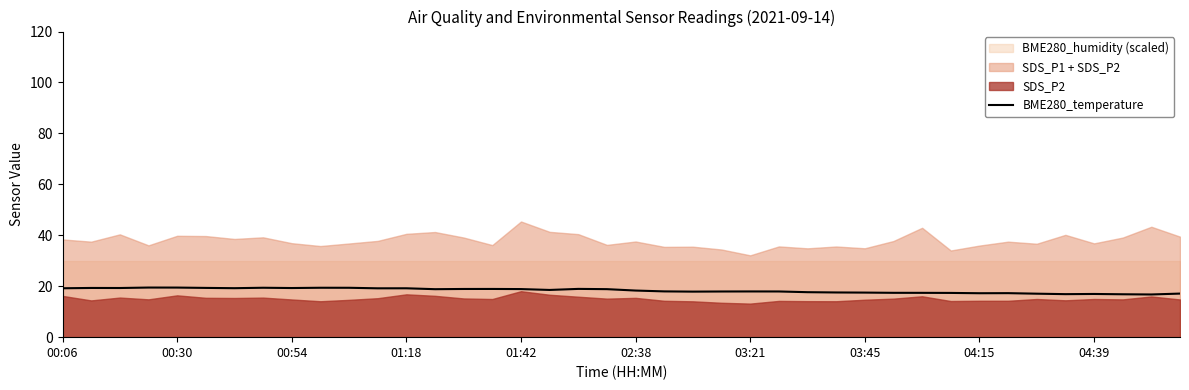

How many interior local peaks (higher than both neighbors) does the data have?

10